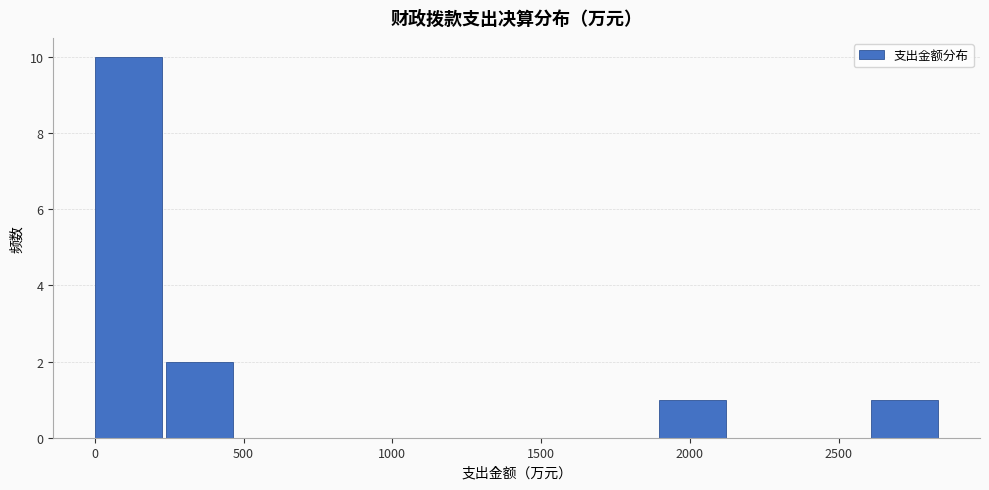

Over which range of the x-axis is the bar tallest?

0 to 250